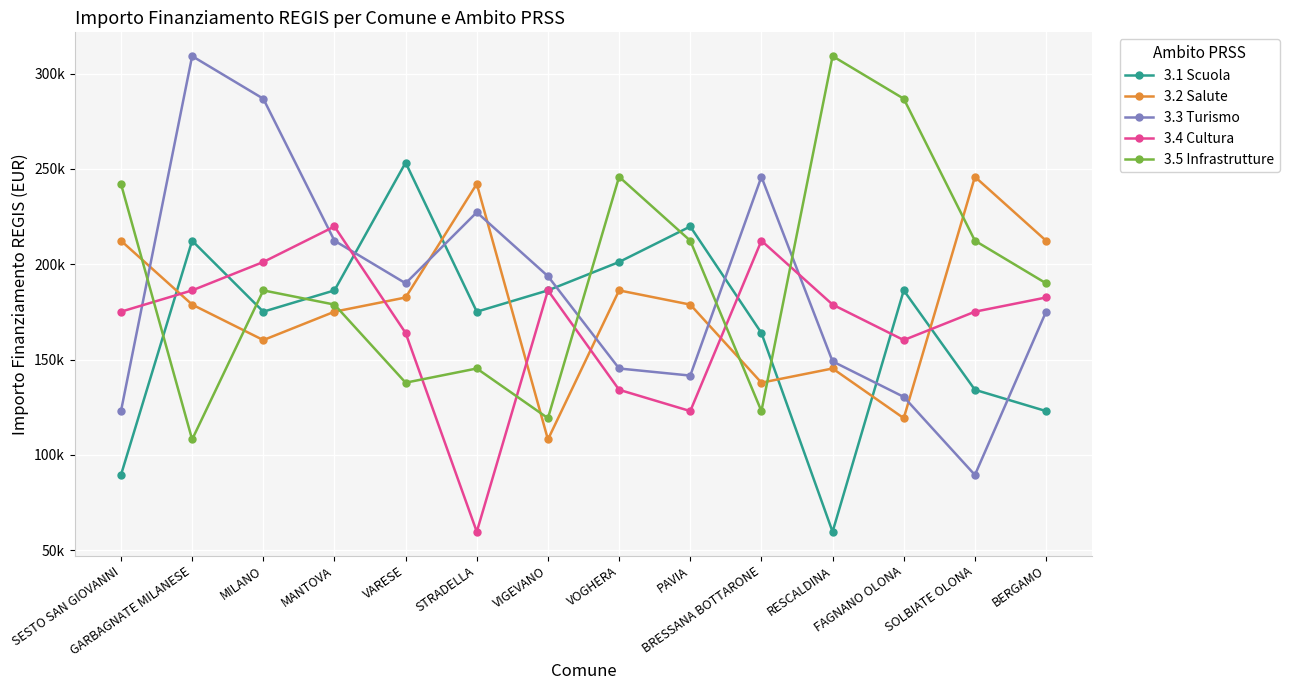

Between which two adjacent categories do 3.2 Salute and 3.5 Infrastrutture first intersect?

SESTO SAN GIOVANNI and GARBAGNATE MILANESE